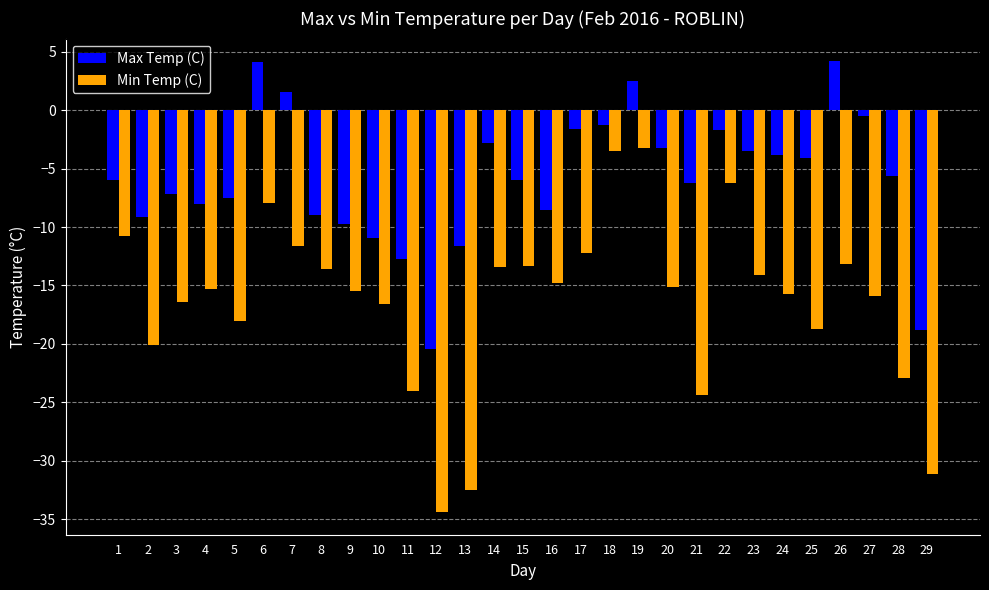

What is the spread (max minus min) of values at 16?

6.3